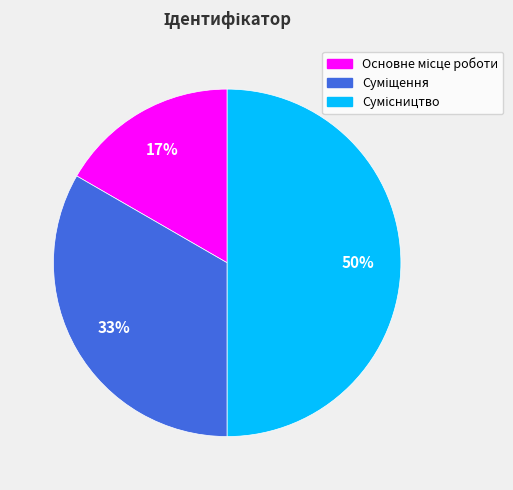

How many slices are in this pie chart?

3